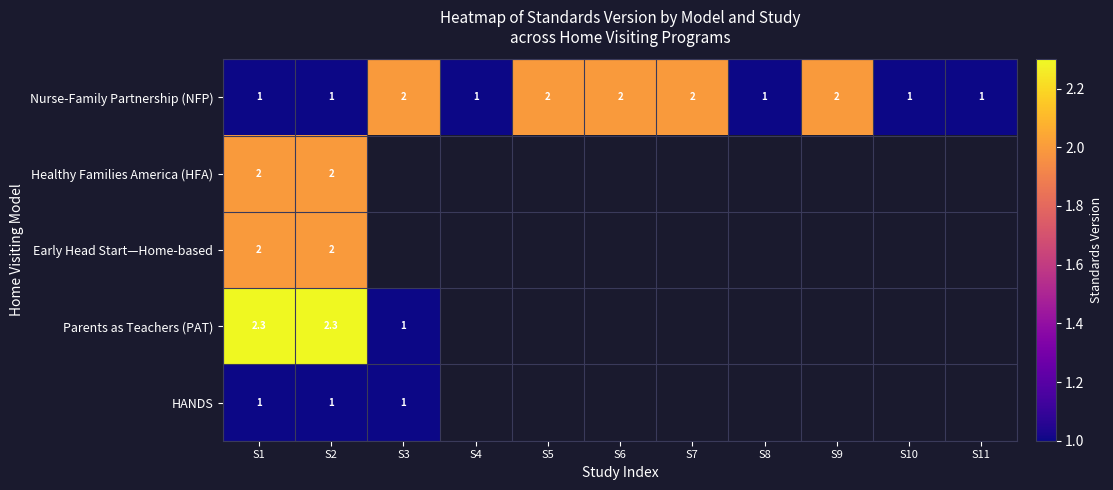

The Nurse-Family Partnership (NFP) series shows 1.3 at S7. True or false?

False